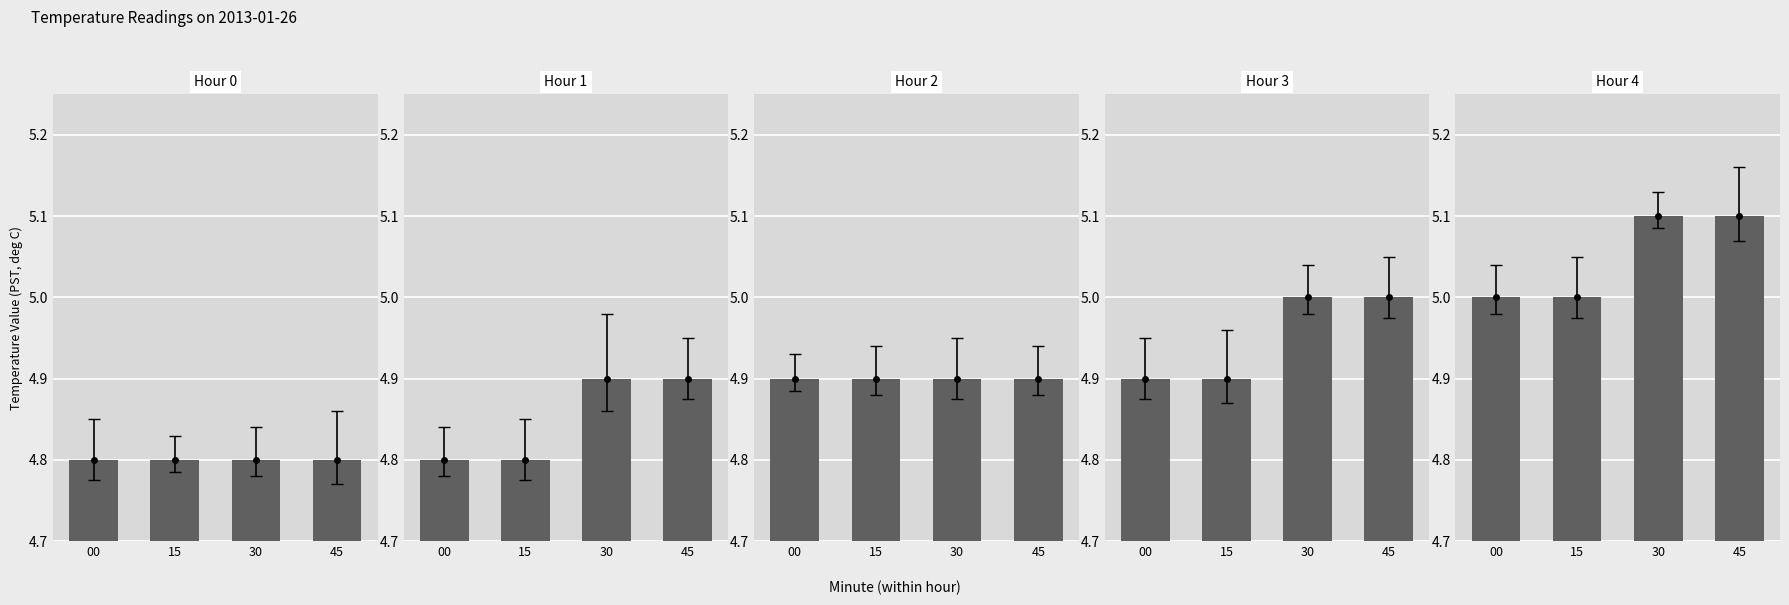

Which category has the highest value in the Hour 3 series?

30